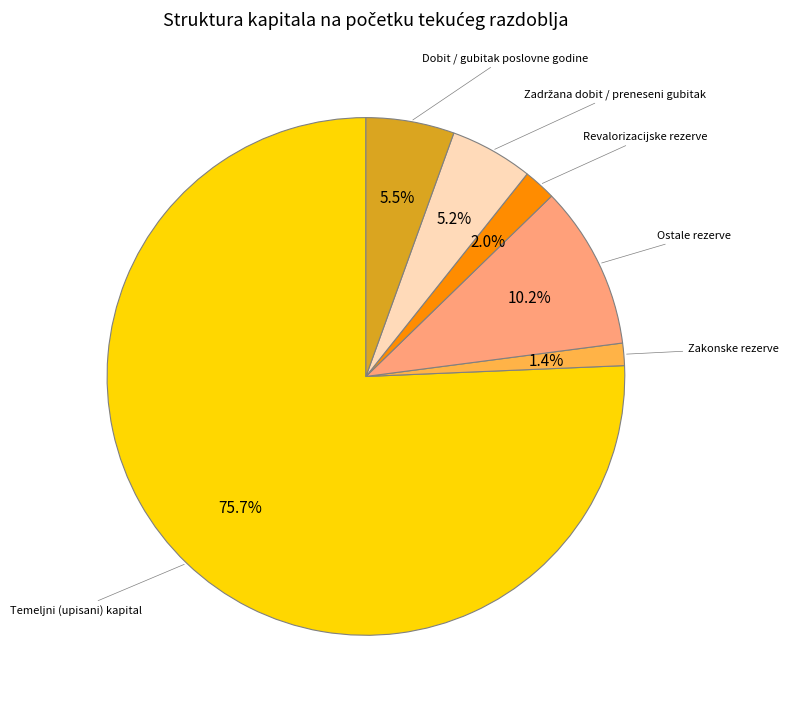

Is there any slice that represents more than half of the pie?

Yes